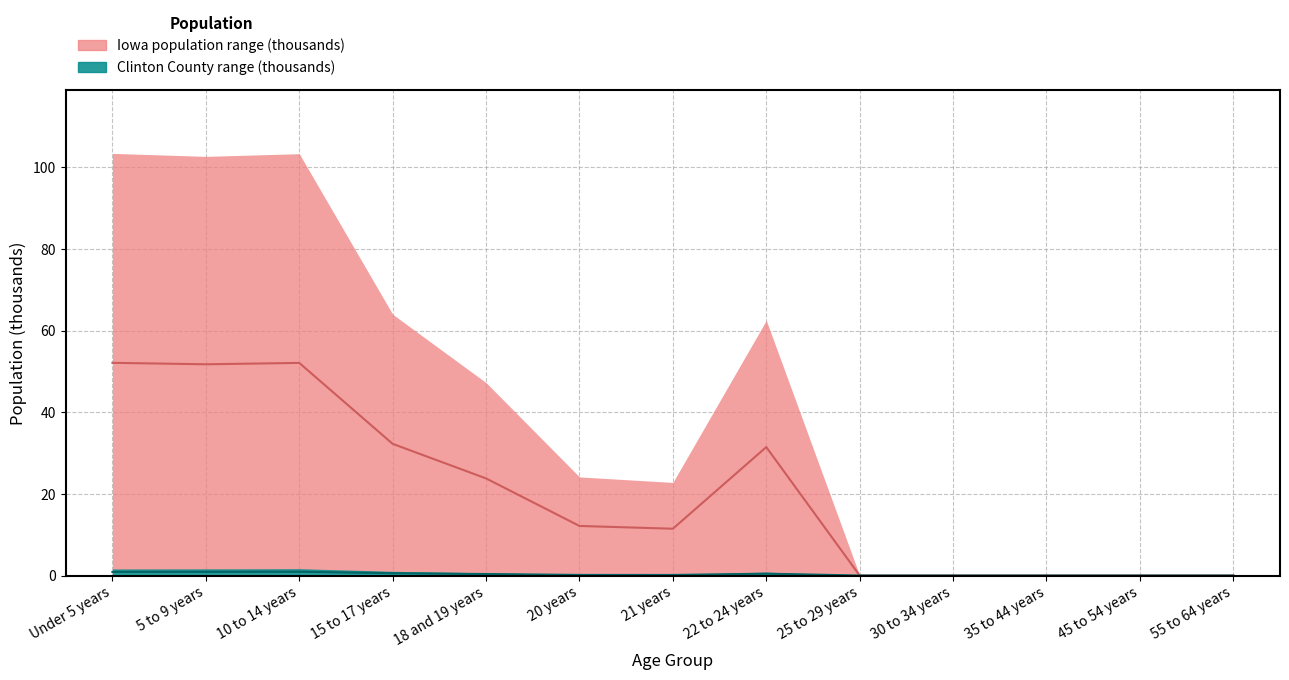

How many lines are shown in the chart?

2